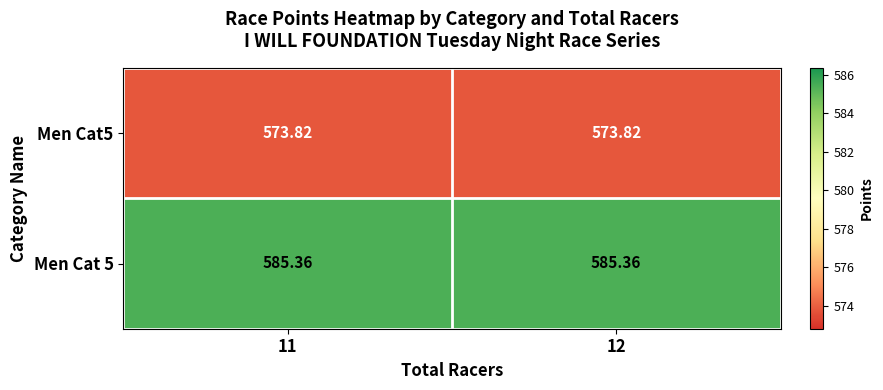

Rank the series by their average value, from lowest to highest.

Men Cat5, Men Cat 5